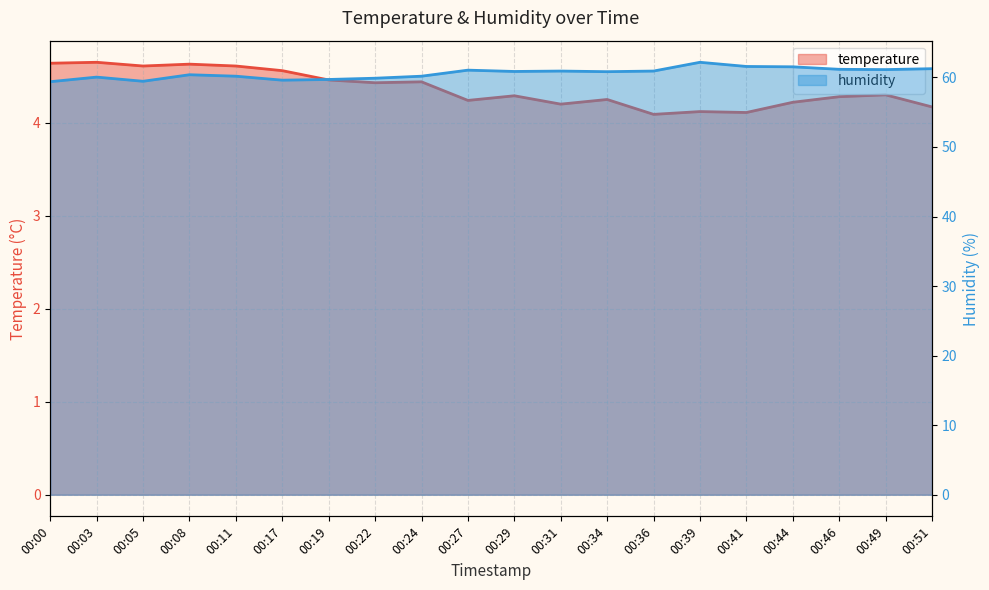

Reading right to left, transcribe all the data shown in this chart.

temperature: 4.2	4.3	4.3	4.2	4.1	4.1	4.1	4.2	4.2	4.3	4.2	4.4	4.4	4.5	4.6	4.6	4.6	4.6	4.7	4.6
humidity: 61.3	61.1	61.2	61.5	61.6	62.2	60.9	60.8	60.9	60.9	61.0	60.2	59.9	59.7	59.6	60.2	60.4	59.5	60.0	59.4